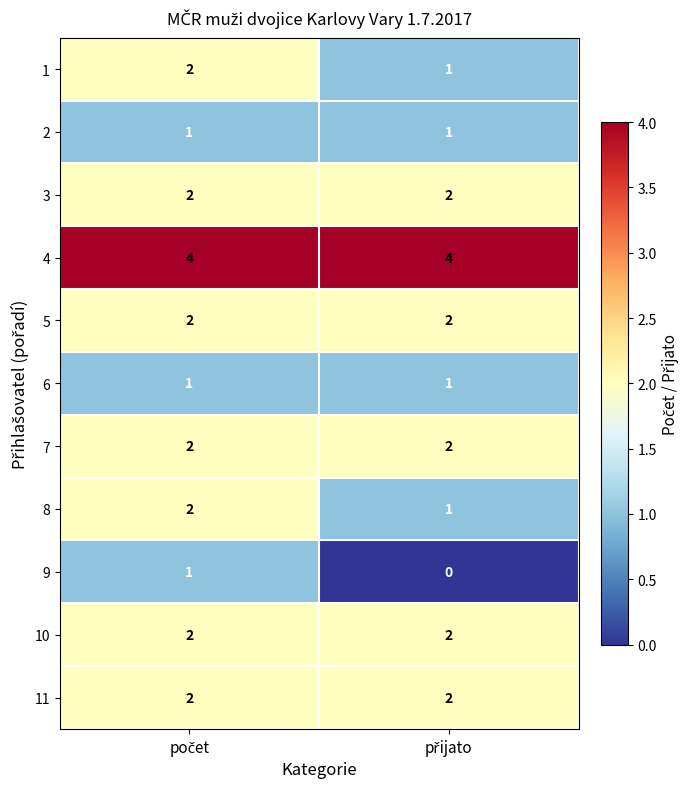

Which series has the largest total across all categories?

4